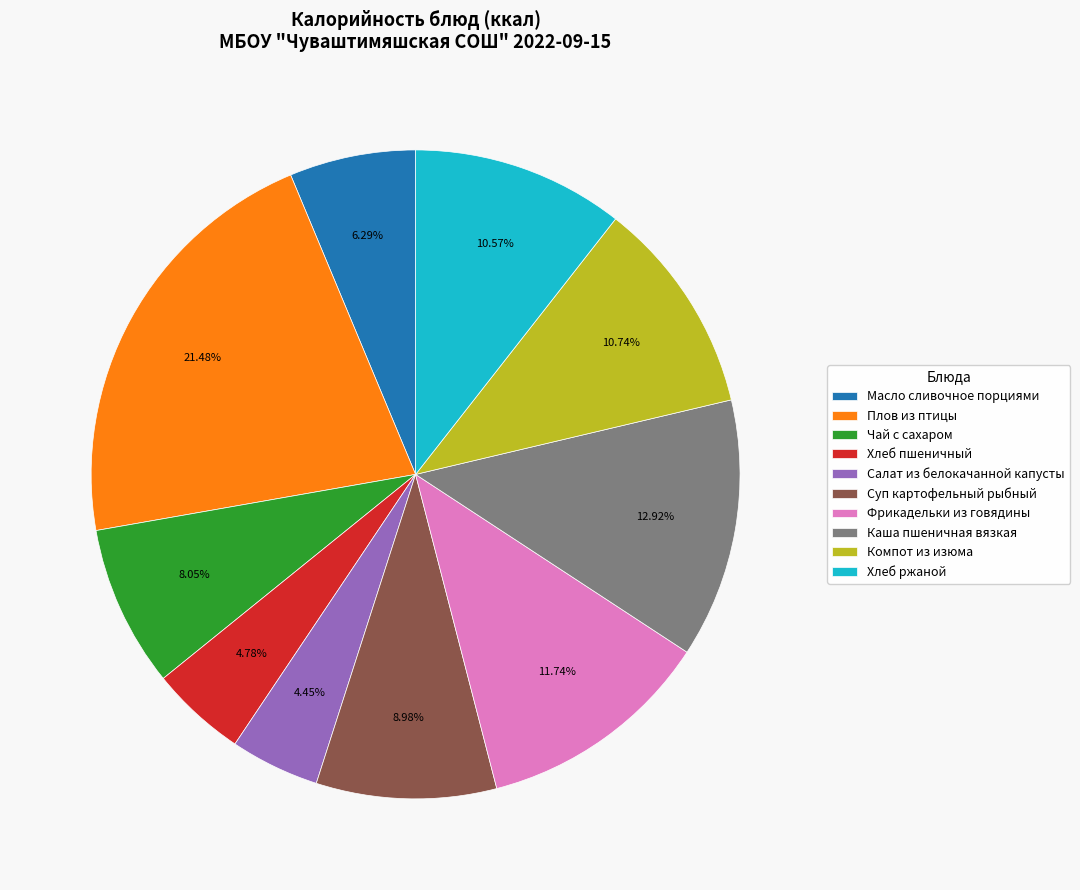

Which slice is the largest?

Плов из птицы